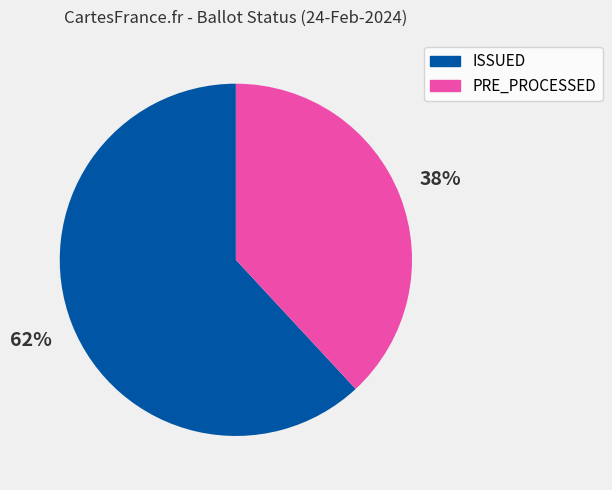

Between PRE_PROCESSED and ISSUED, which is larger?

ISSUED